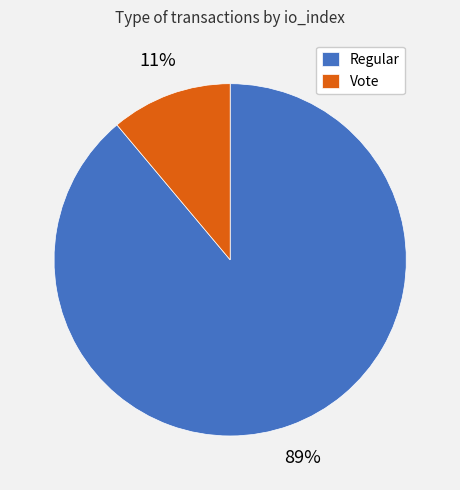

Count the number of slices in the pie.

2